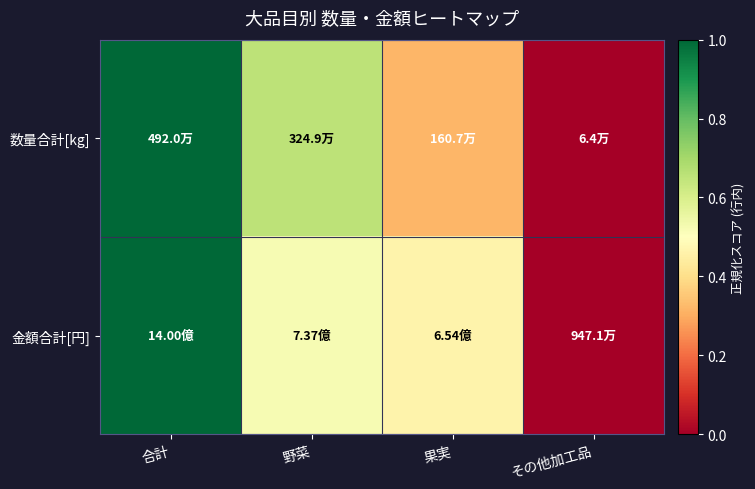

At which category is the sum across all series the highest?

合計